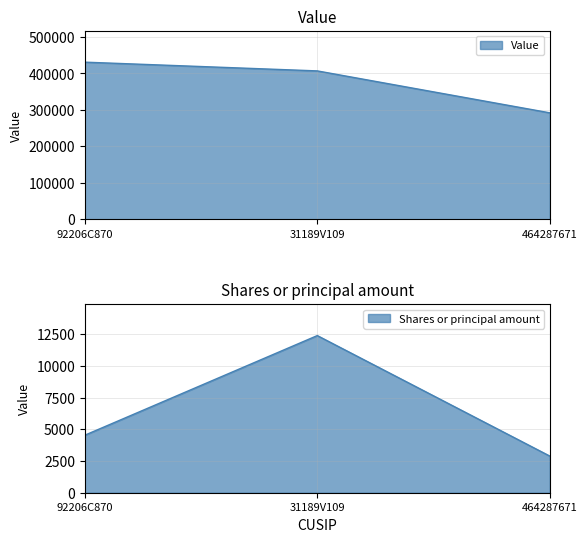

What is the average value of the Value series?

376667